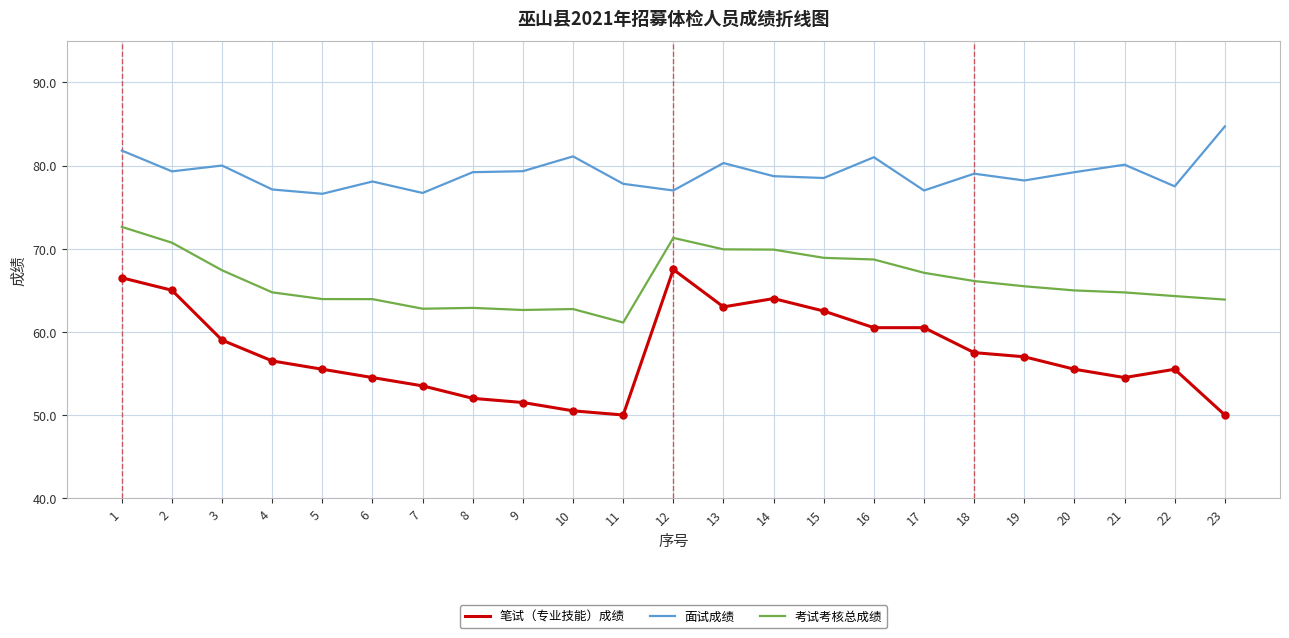

Is this an area chart (filled region under the line)?

No